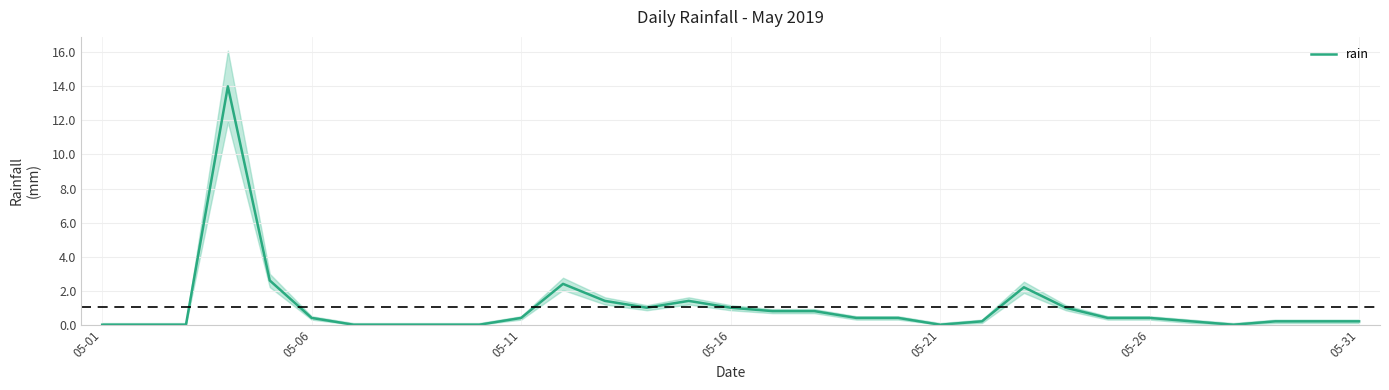

What is the difference between the maximum and second lowest values?

14.0